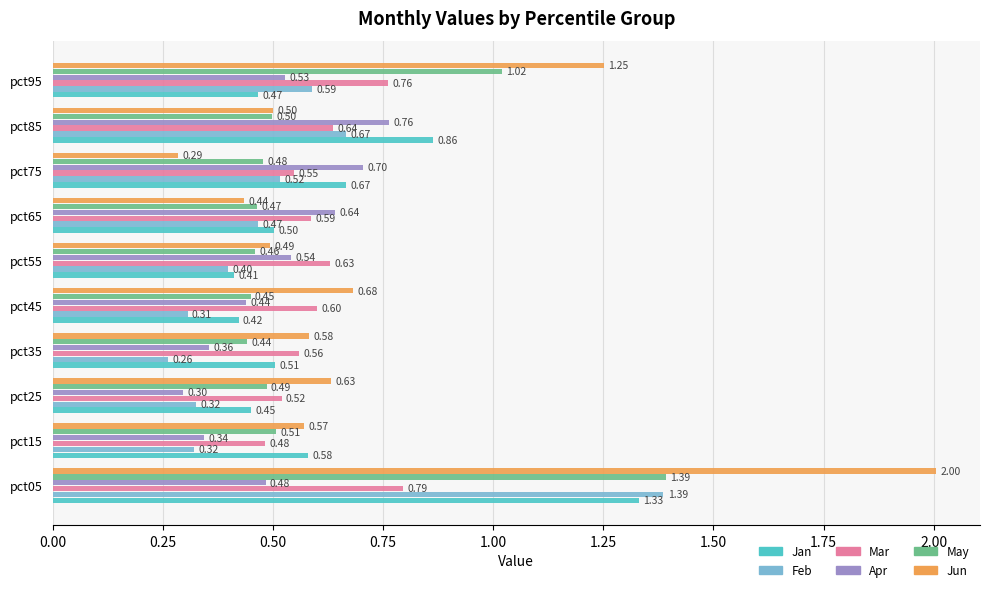

Count the number of categories in the chart.

10